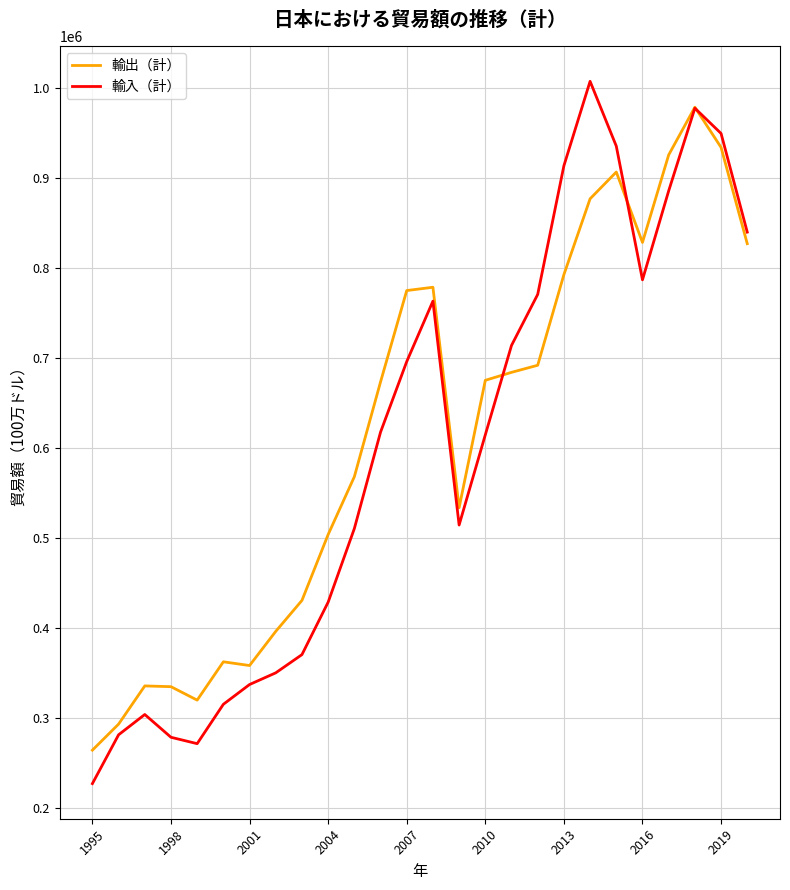

How many times do 輸出（計） and 輸入（計） cross each other?

3